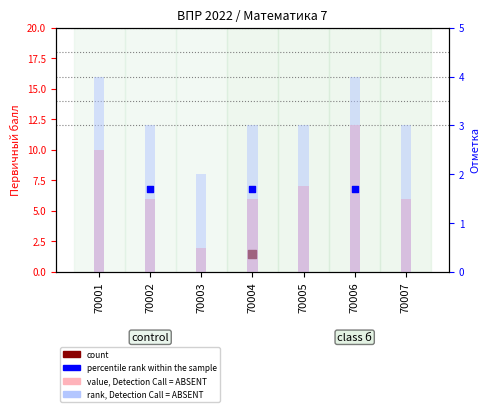

Is the value of rank, Detection Call = ABSENT at 70006 greater than the value of value, Detection Call = ABSENT at 70001?

No